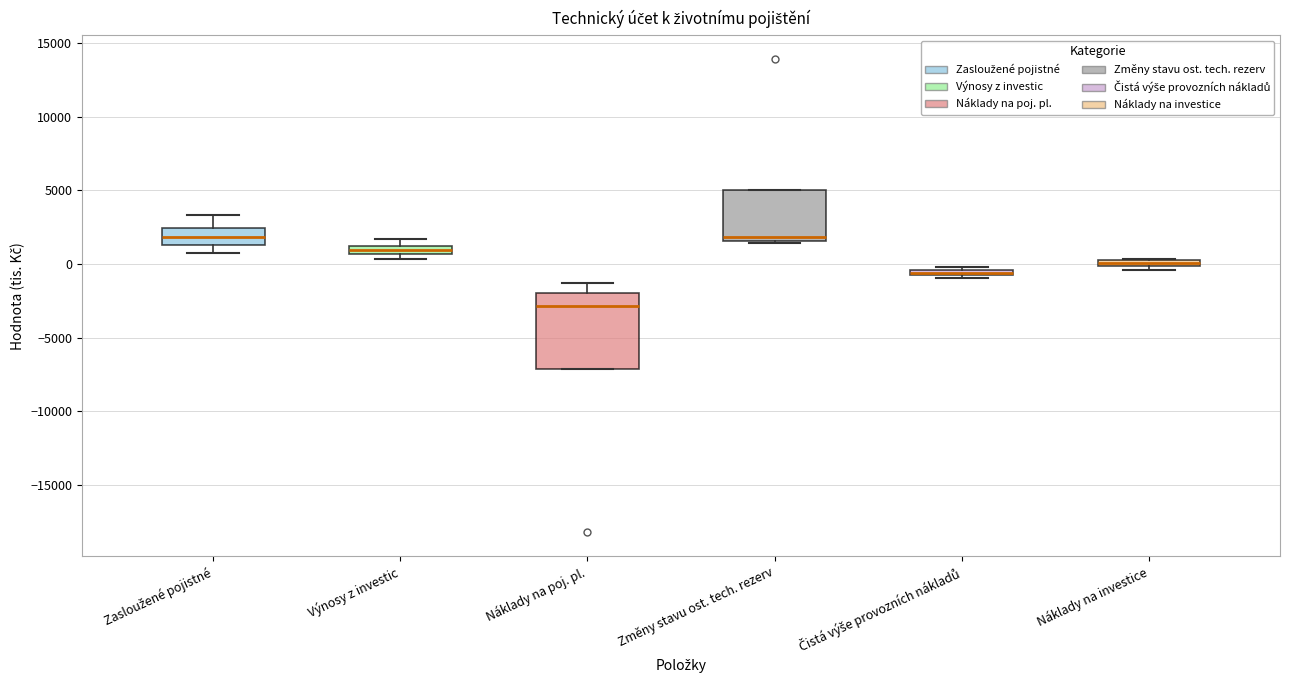

Which box has the lowest median line?

Náklady na poj. pl.